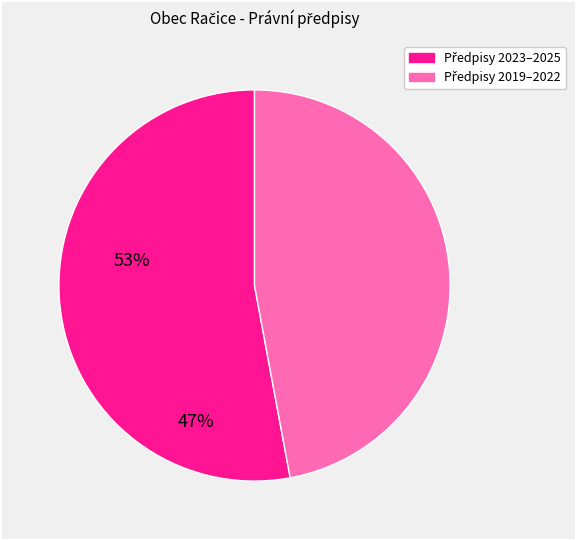

Is there any slice that represents more than half of the pie?

Yes